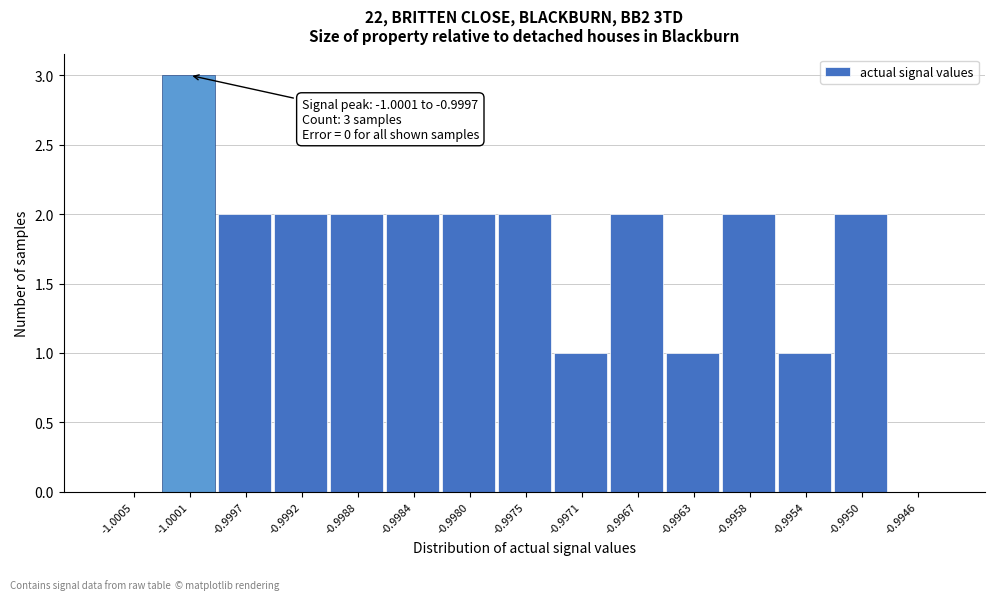

Approximately how many times larger is the value at -0.9958 compared to -0.9971?

2.0